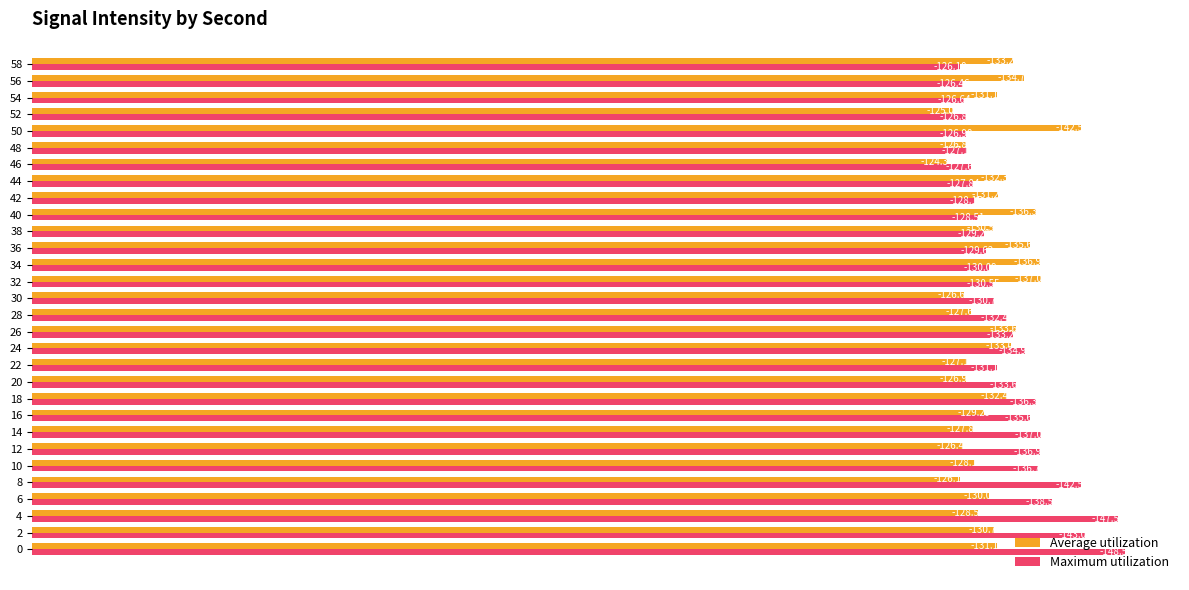

What is the sum of all Average utilization values?

-3924.0